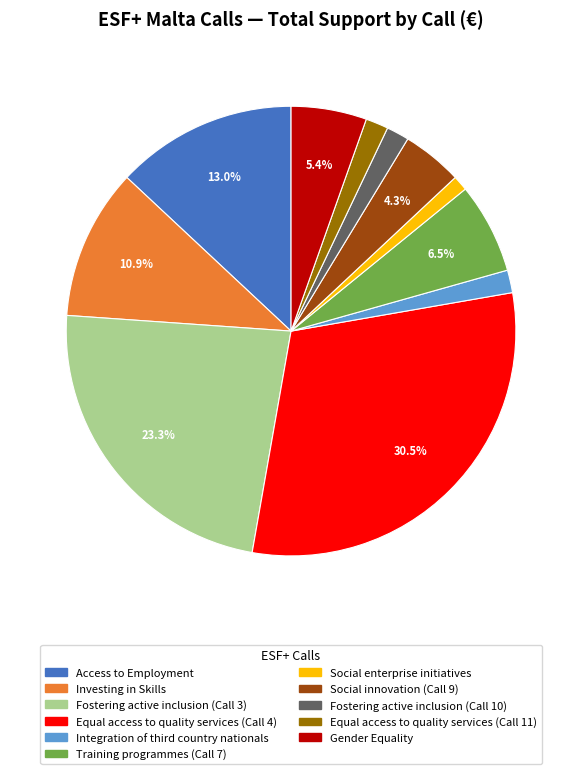

Count the number of slices in the pie.

11